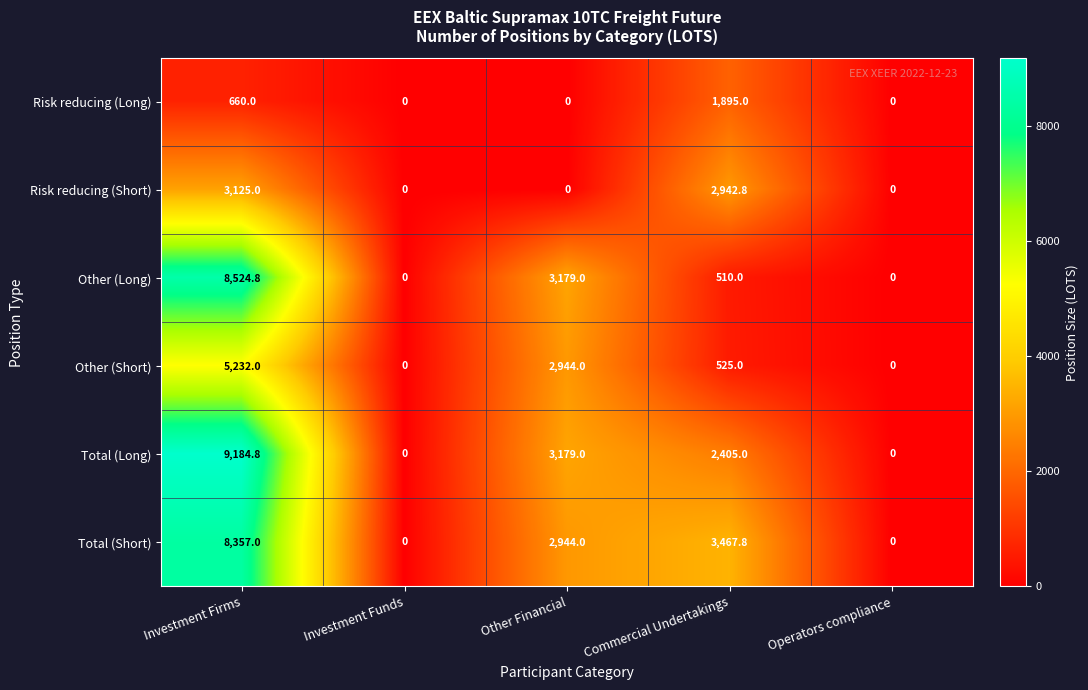

The value of Risk reducing (Short) at Other Financial is 2061.3. True or false?

False